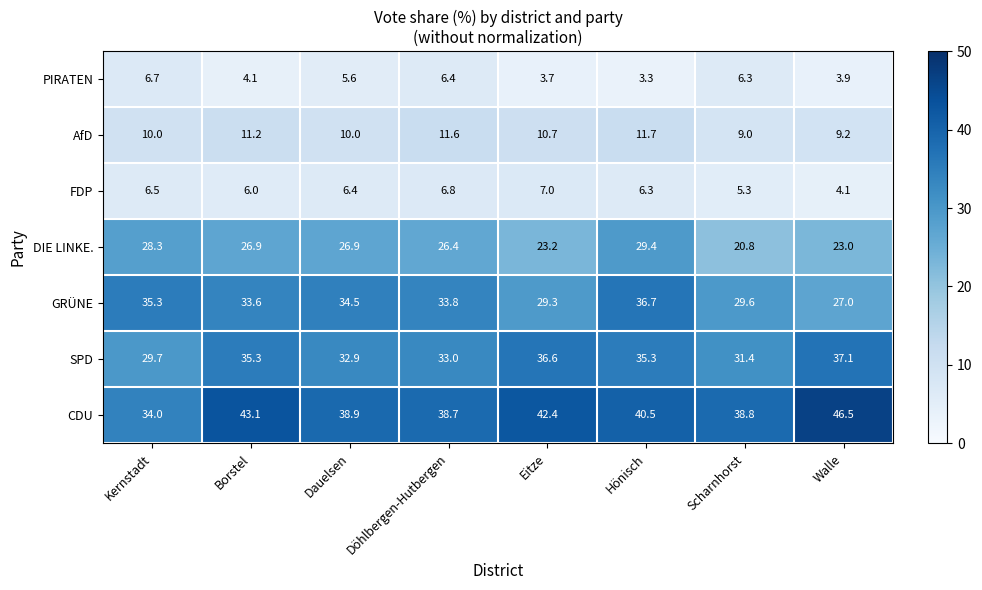

At which label is DIE LINKE. closest to 25?

Döhlbergen-Hutbergen